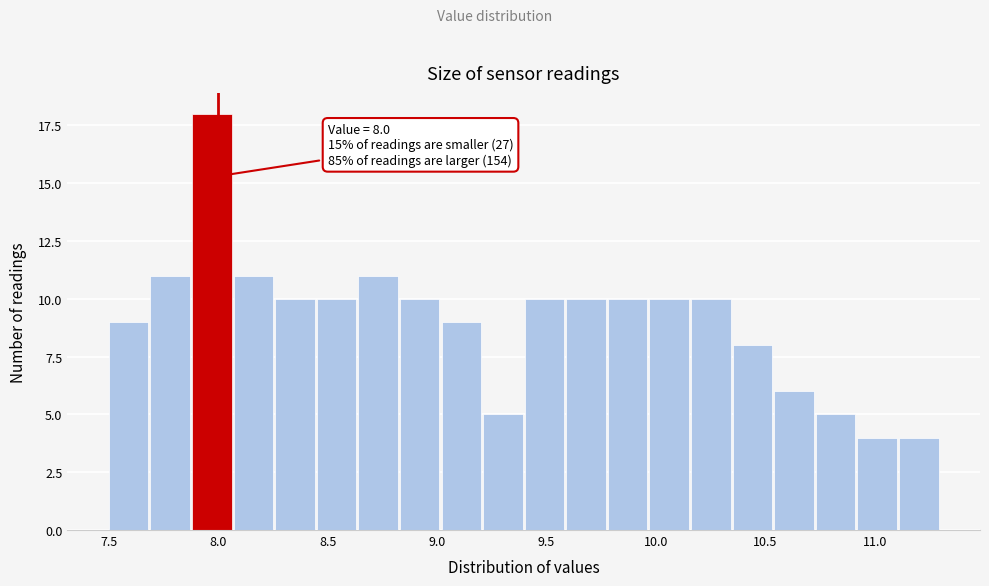

Read against the x-axis, roughly where is the centre of the tallest bar?

7.95